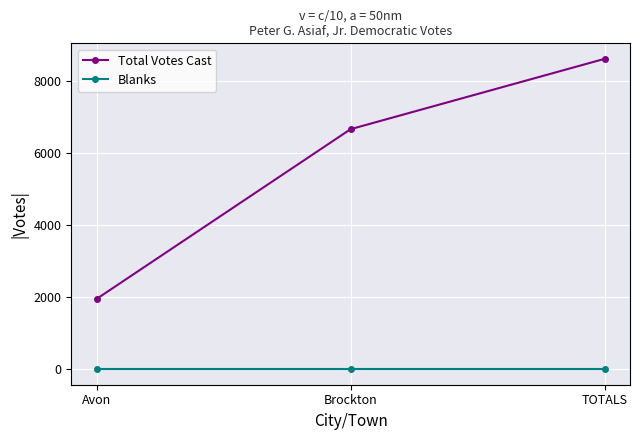

Which series changed the most between Avon and TOTALS?

Total Votes Cast